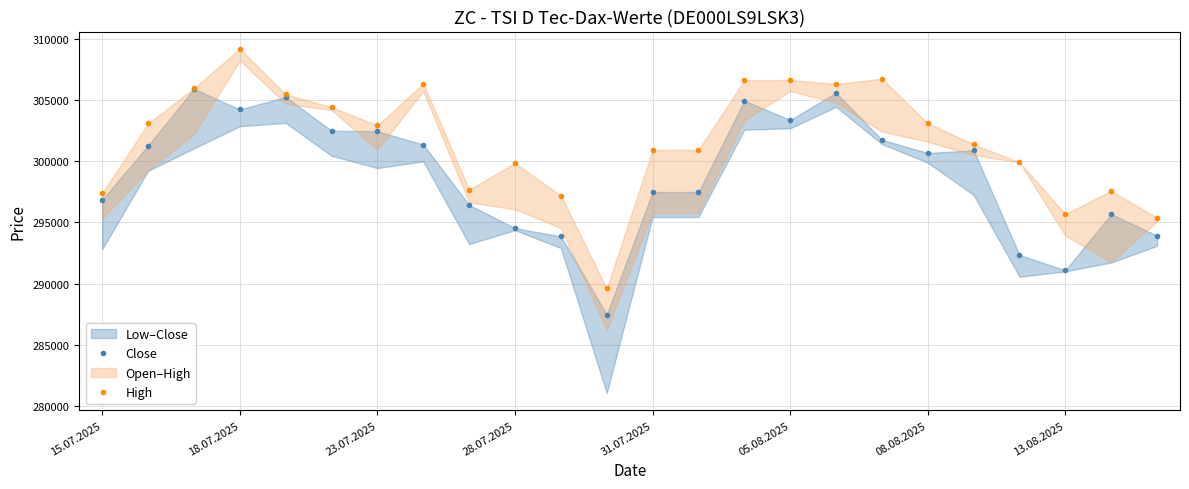

Which series changed the most between 13 and 16?

Close